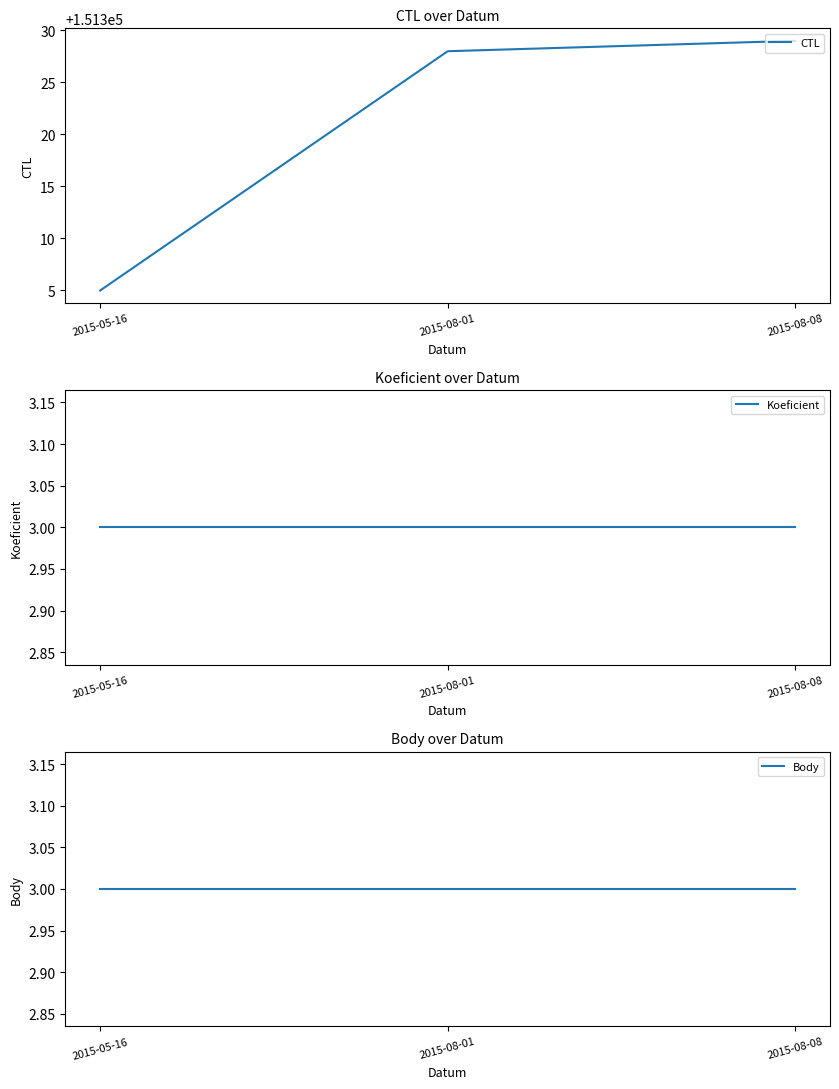

Reading right to left, what are all the values shown in this chart?

CTL: 2015-08-08=151329	2015-08-01=151328	2015-05-16=151305
Koeficient: 2015-08-08=3	2015-08-01=3	2015-05-16=3
Body: 2015-08-08=3	2015-08-01=3	2015-05-16=3